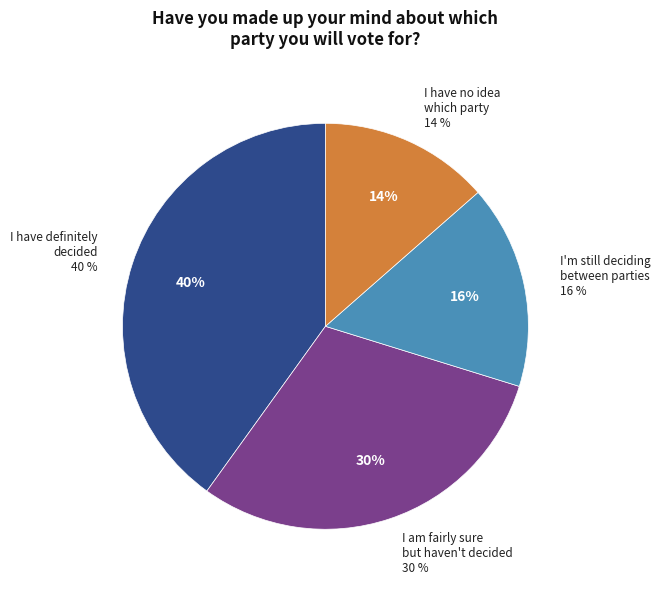

Which has a higher value, I'm still deciding between two (or more) parties or I am fairly sure but haven't definitely decided?

I am fairly sure but haven't definitely decided